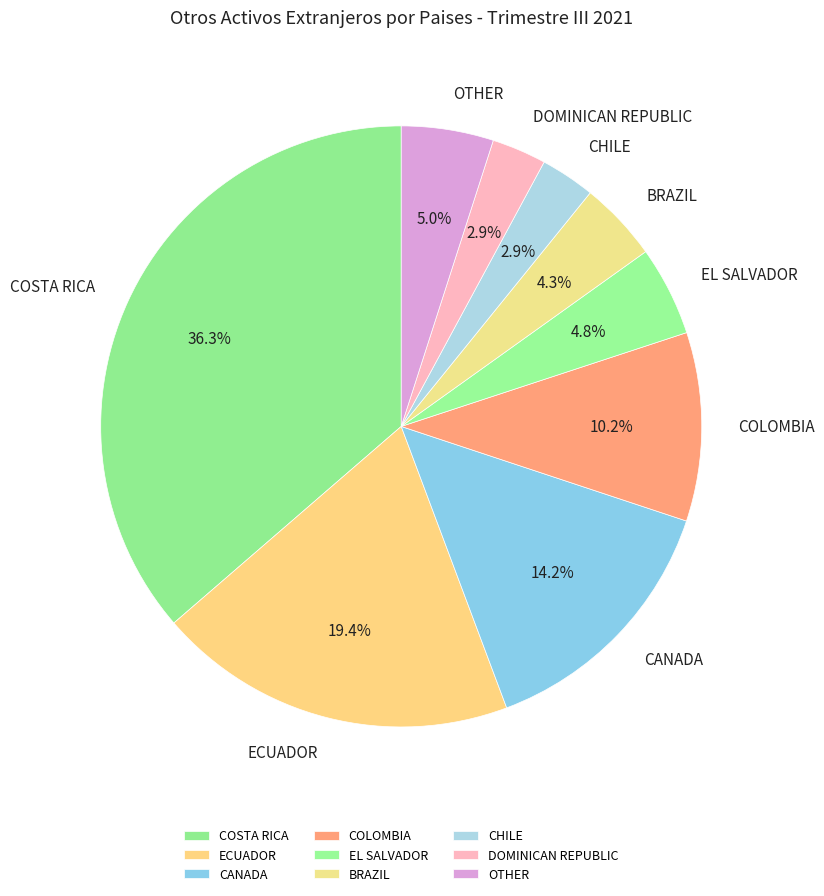

Does any single category account for the majority?

No